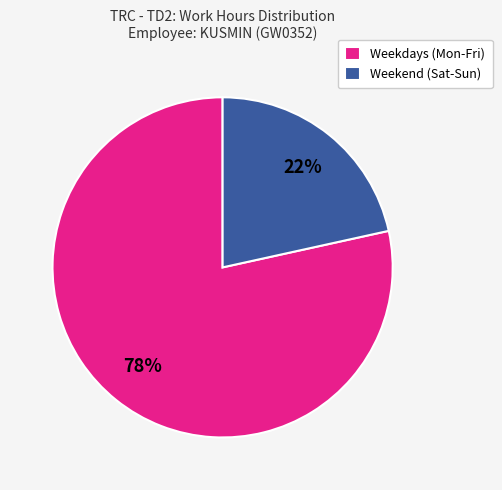

What is the largest slice in the pie chart?

Weekdays (Mon-Fri)